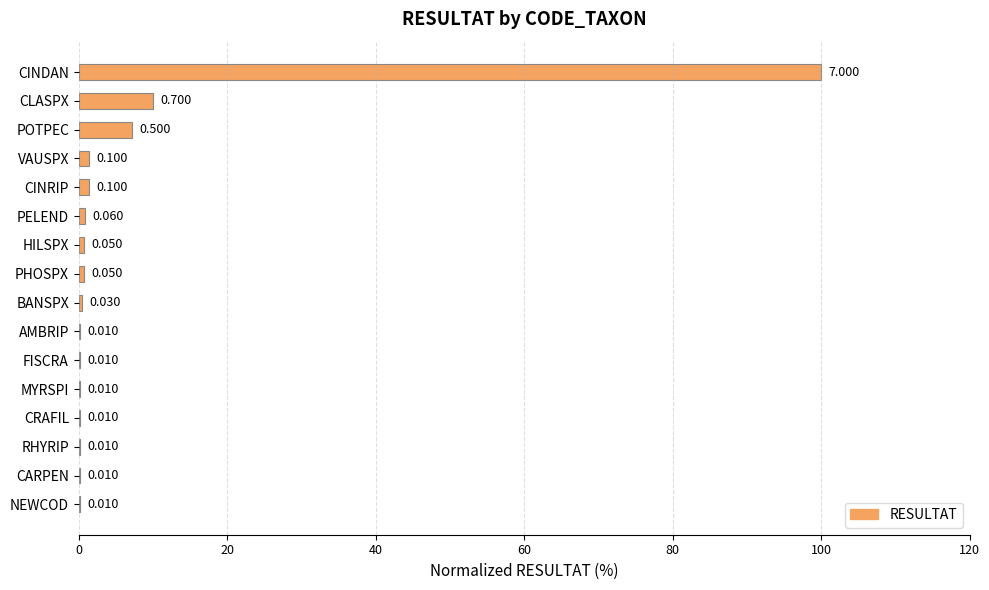

Are the bars horizontal?

Yes